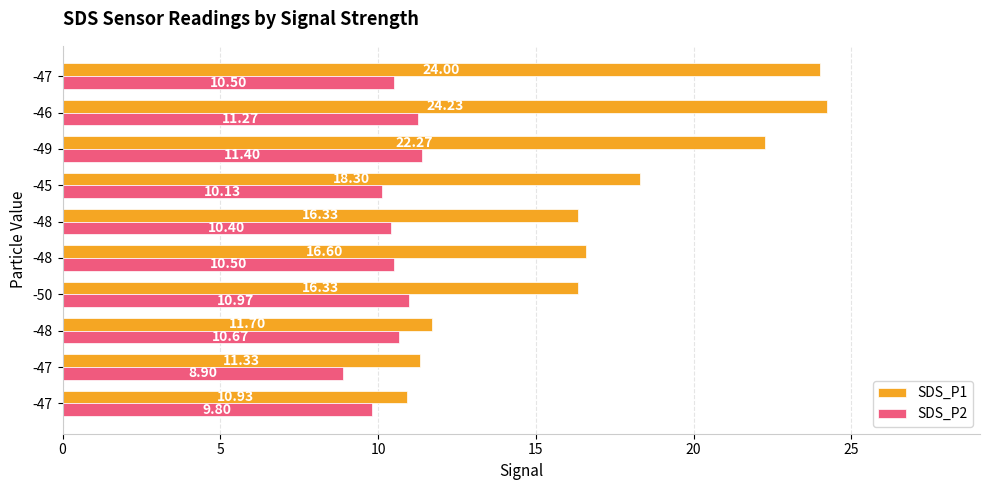

Reading right to left, what are all the values shown in this chart?

SDS_P1: 24.0	24.2	22.3	18.3	16.3	16.6	16.3	11.7	11.3	10.9
SDS_P2: 10.5	11.3	11.4	10.1	10.4	10.5	11.0	10.7	8.9	9.8